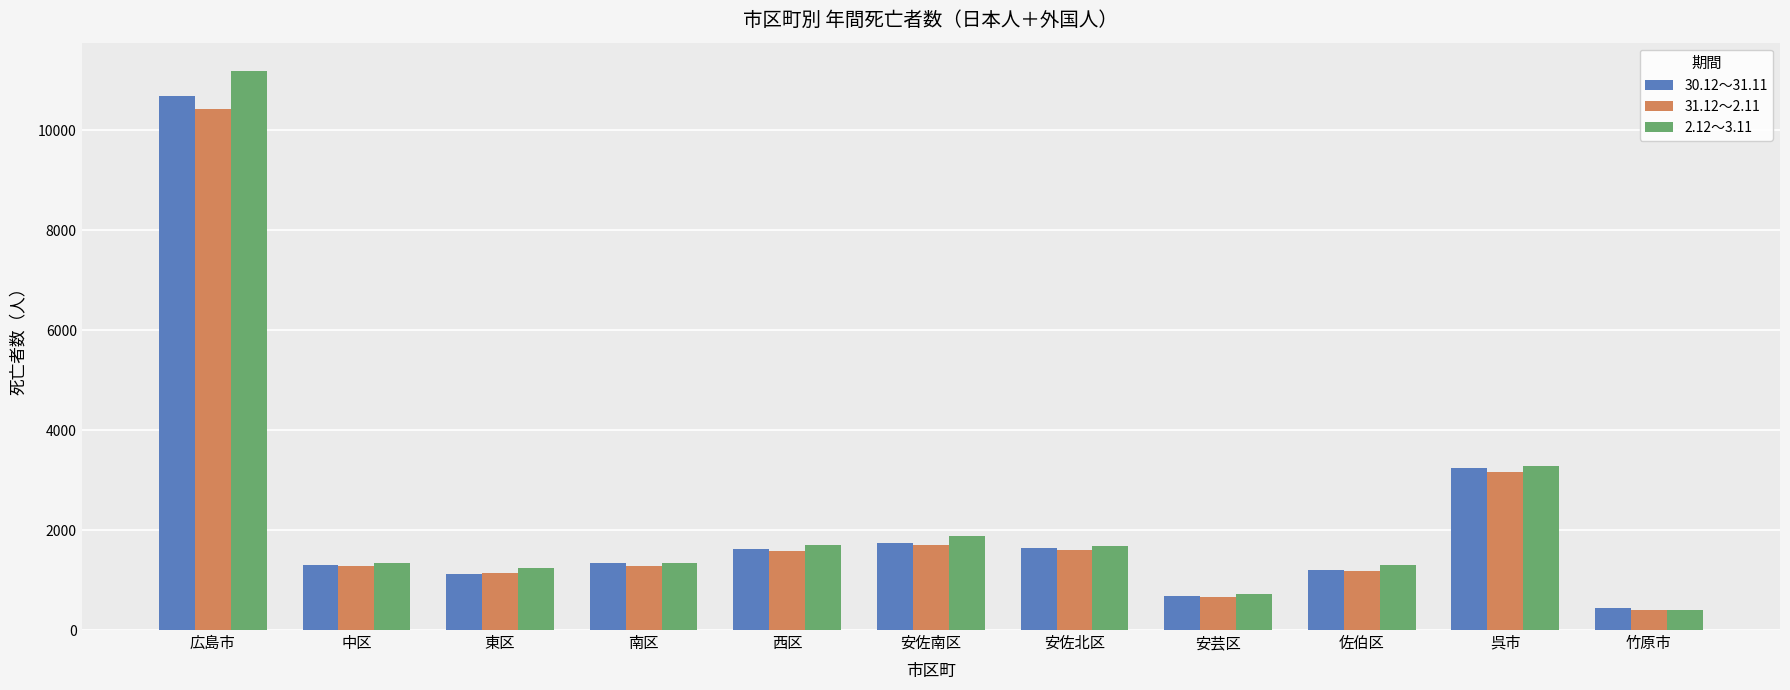

What is the spread (max minus min) of values at 西区?

124